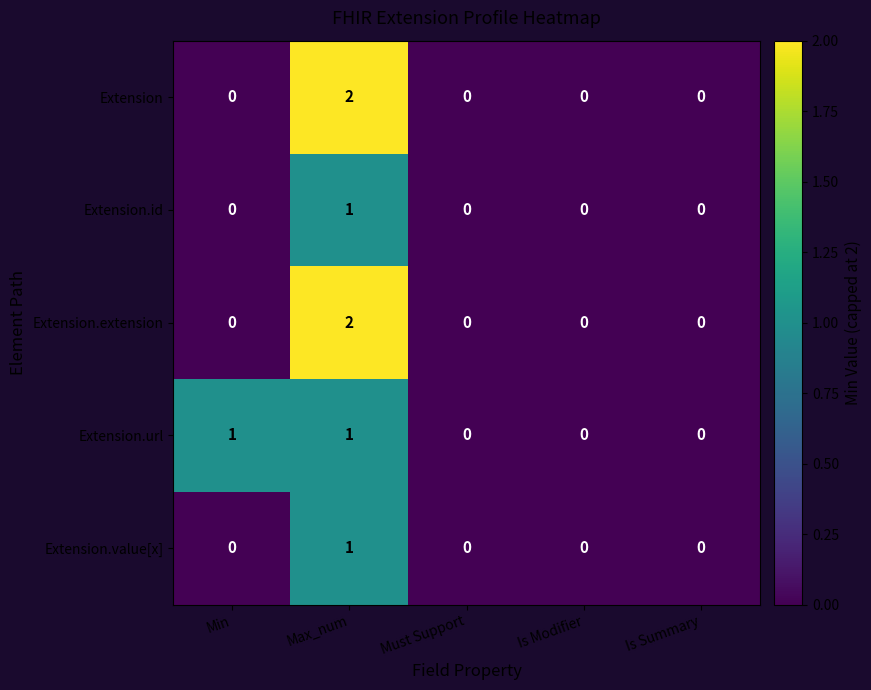

At which category is the sum across all series the highest?

Max_num